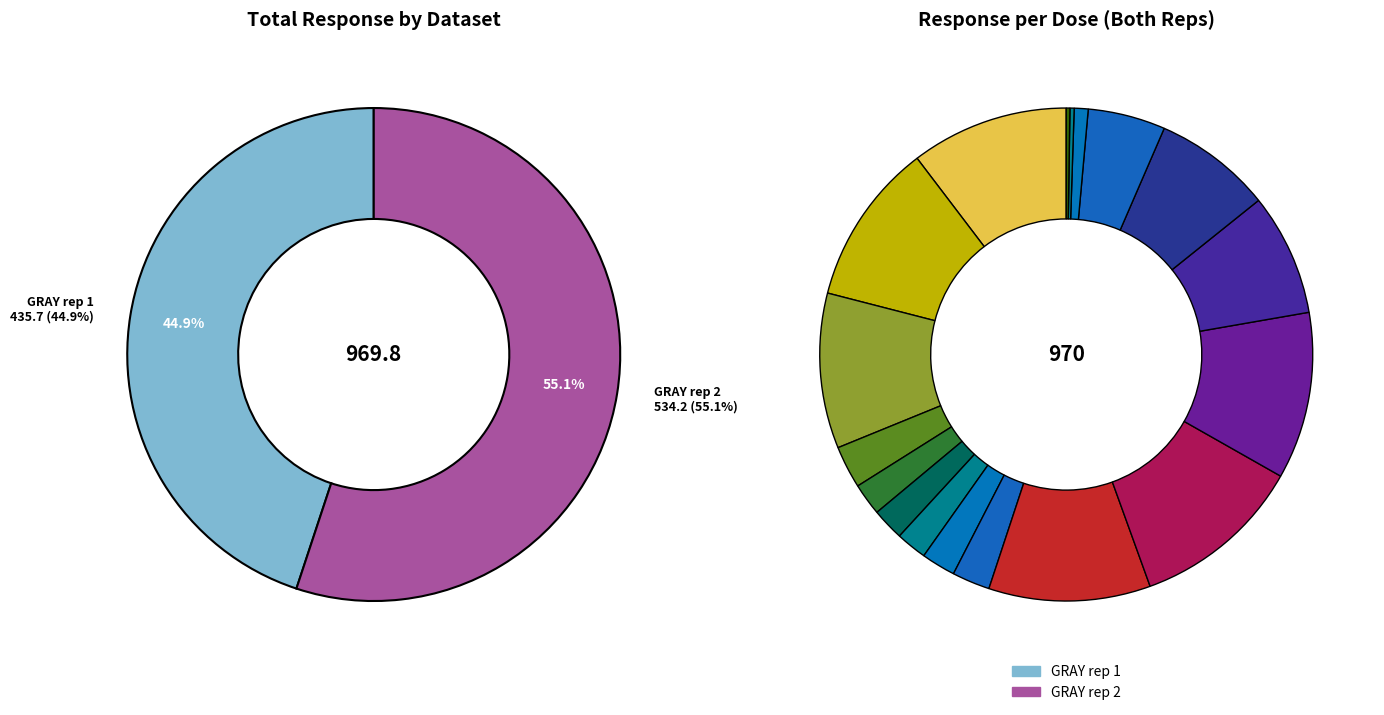

Does 6 account for over 50% of the chart?

No